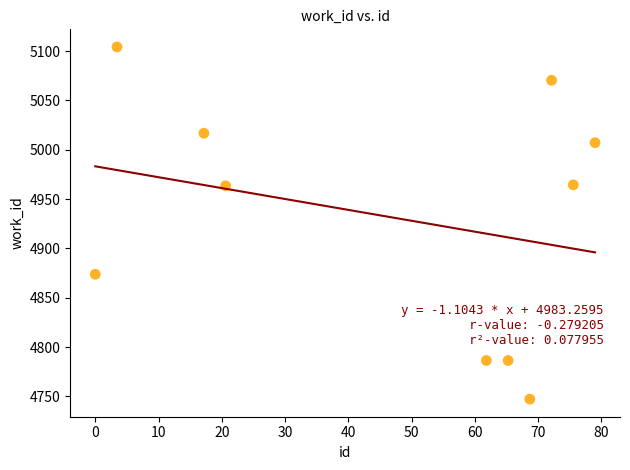

What is the range of X values (max minus min)?

79.0